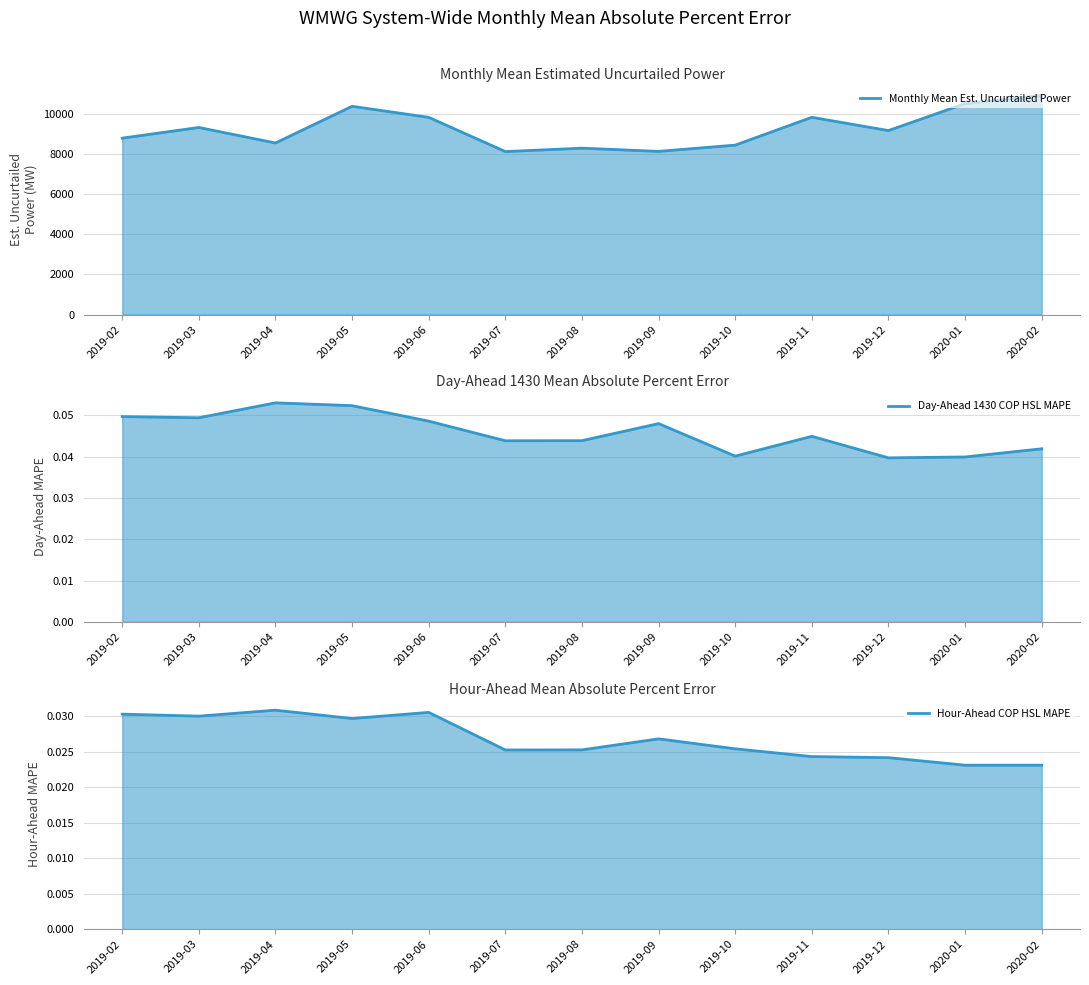

Is the value of Monthly Mean Est. Uncurtailed Power (line) at 2019-09 greater than the value of Day-Ahead 1430 COP HSL MAPE (line) at 2020-01?

Yes